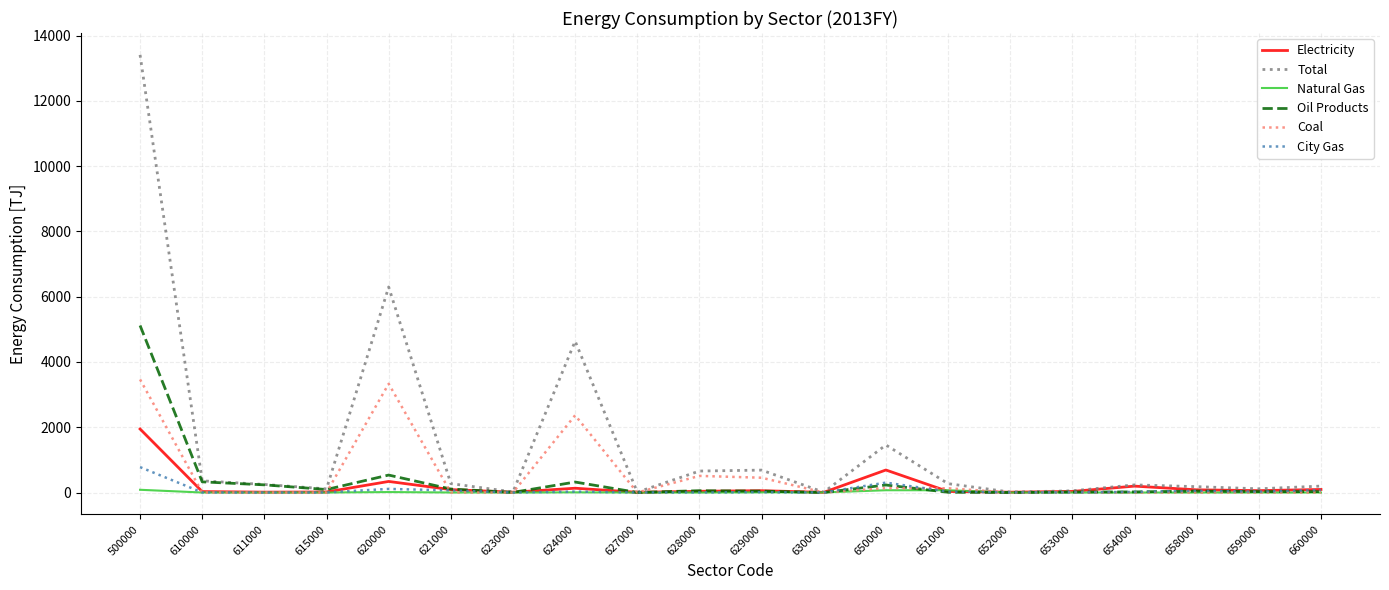

What is the maximum value shown in the chart?

13408.8